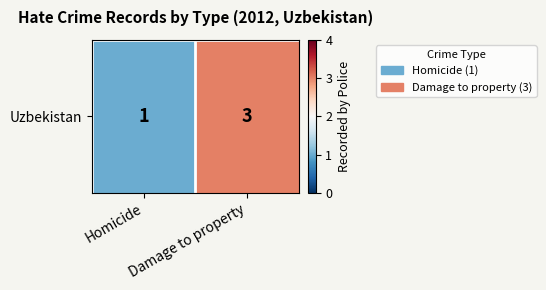

List the labels in order of value, largest first.

Damage to property, Homicide